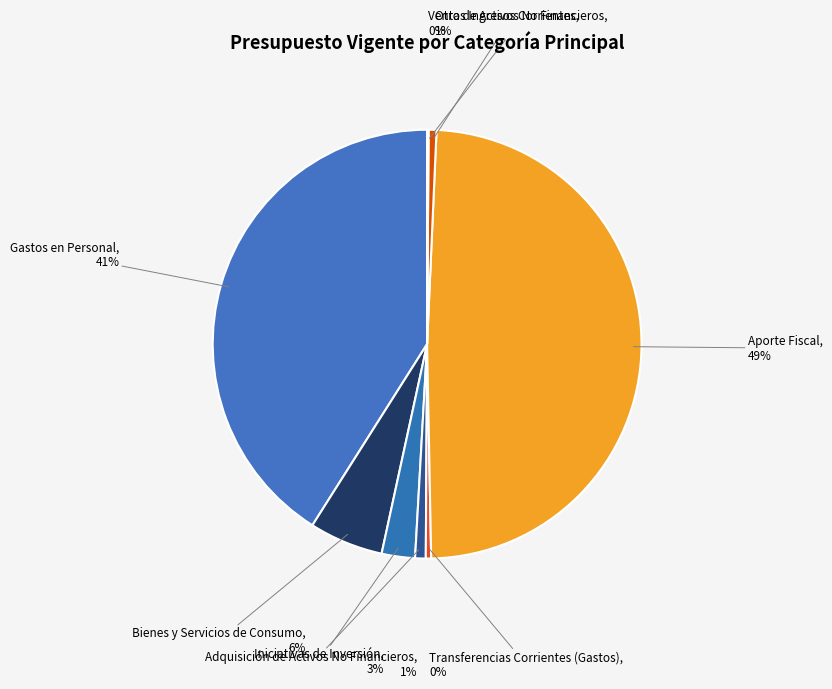

Is there a majority slice in this chart?

No